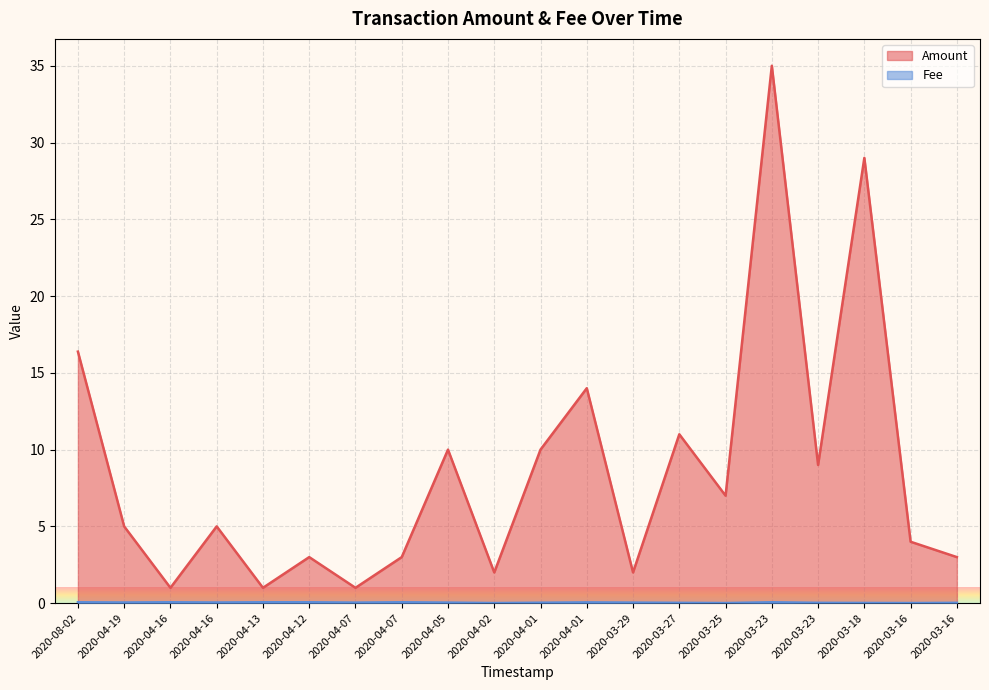

What is the maximum value for Amount?

35.0